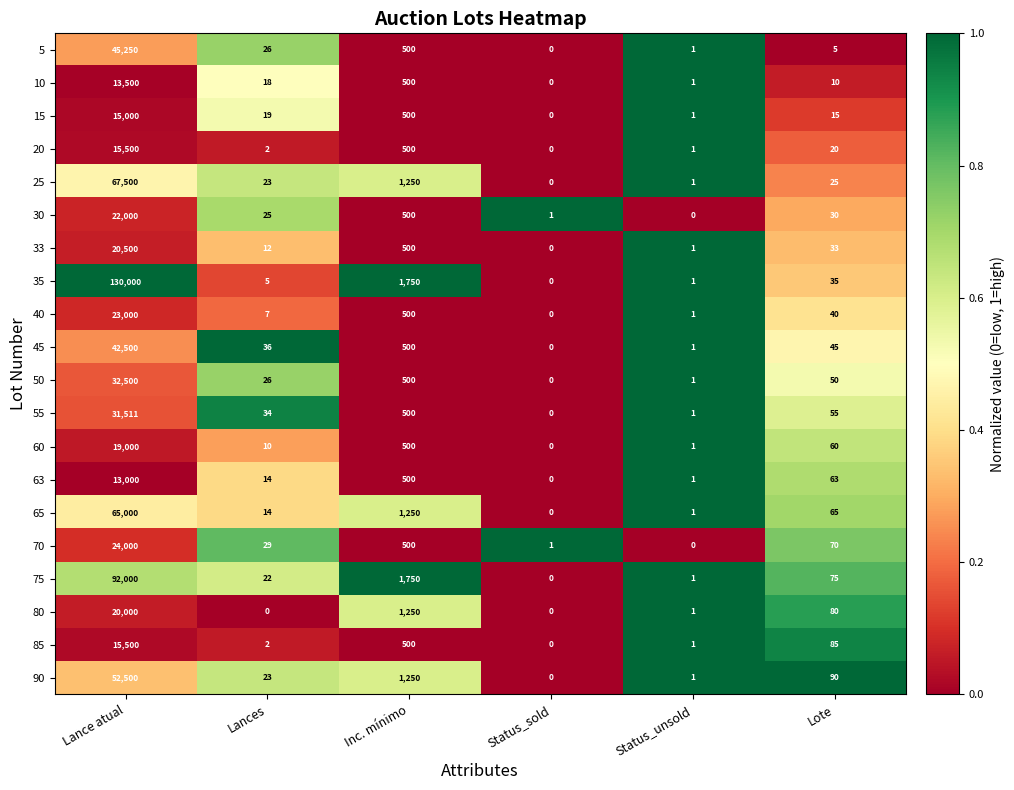

What is the difference between the highest and lowest values at Status_sold?

1